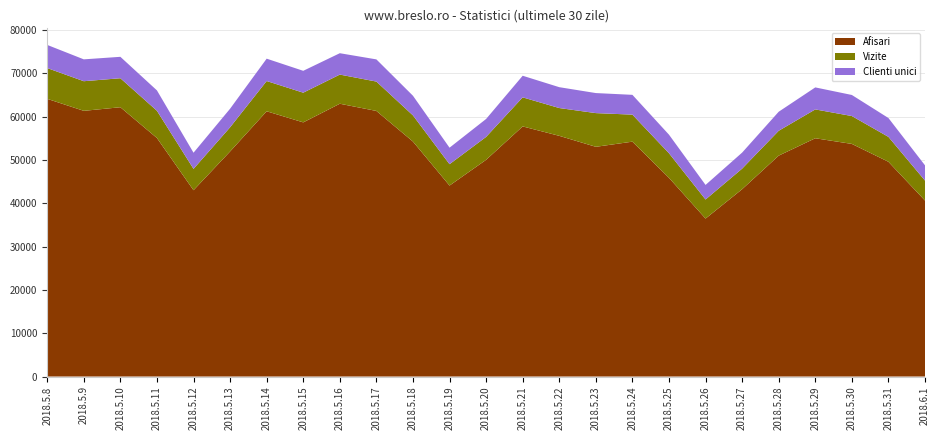

Reading left to right, list all the values displayed in this chart.

Afisari: 64144	61370	62204	55092	43033	51987	61270	58706	63011	61347	54274	44109	50055	57773	55596	53063	54251	45896	36486	43270	51023	55036	53731	49605	40648
Vizite: 7107	6844	6697	6290	4931	5583	6986	6858	6733	6783	6043	4937	5295	6714	6421	7784	6243	5677	4402	4750	5741	6663	6439	5750	4612
Clienti unici: 5347	5049	4948	4708	3732	4290	5165	5052	4938	5124	4538	3812	4143	4989	4818	4629	4573	4294	3368	3704	4399	5085	4865	4358	3519